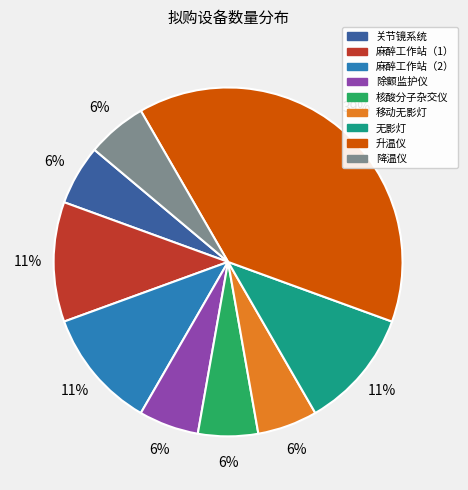

To the nearest percent, what portion does 除颤监护仪 represent?

6%